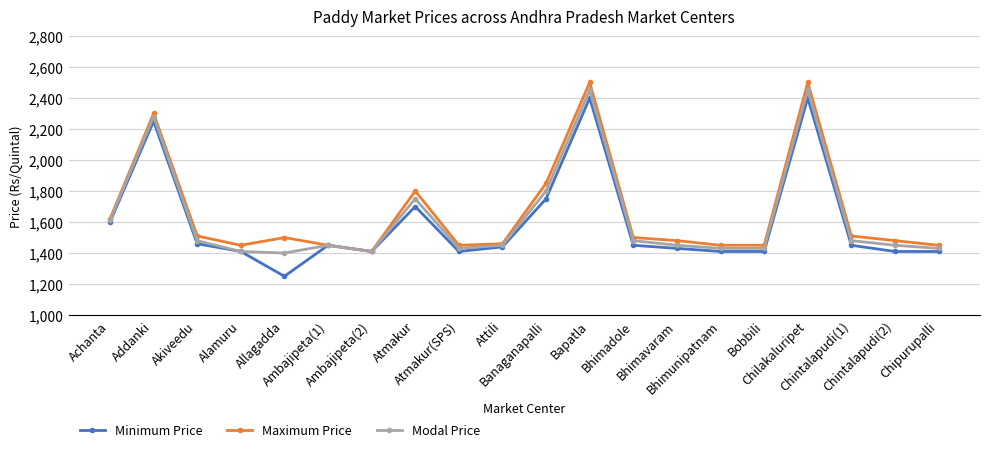

The value of Maximum Price at Atmakur is 1800. True or false?

True